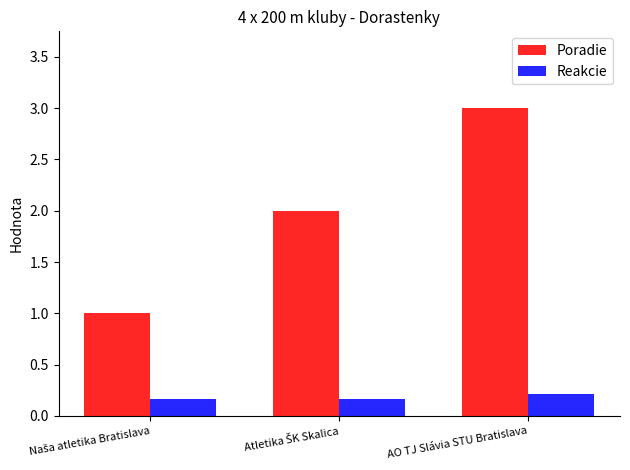

What is the greatest value displayed?

3.0